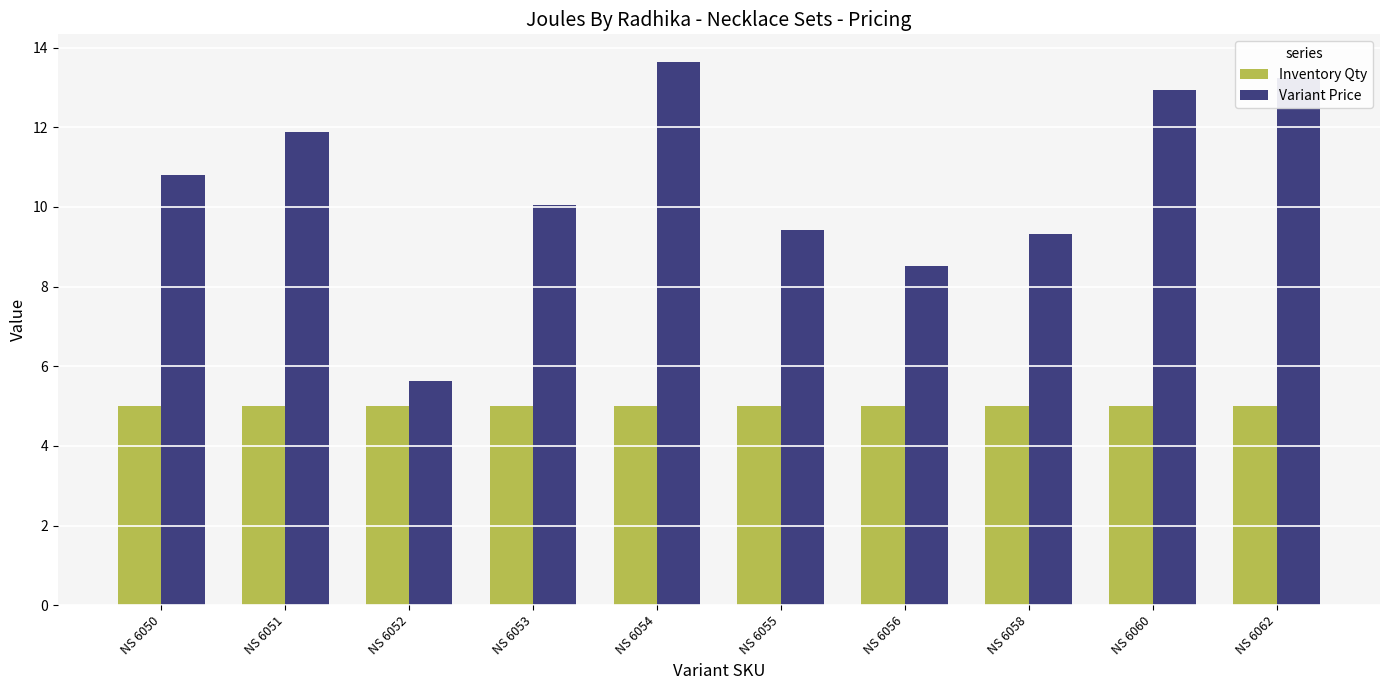

Which category has the highest value in the Variant Price series?

NS 6054